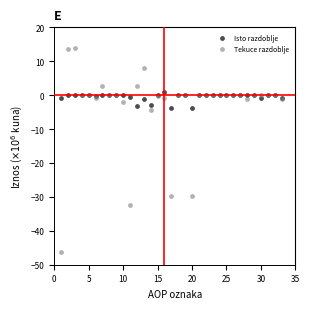

What are all the series names shown in the legend?

Isto razdoblje, Tekuce razdoblje